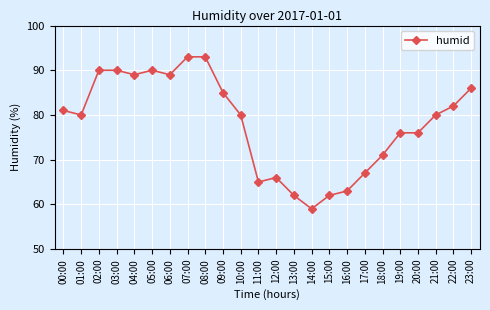

What is the value of the 21st point from the left?

76